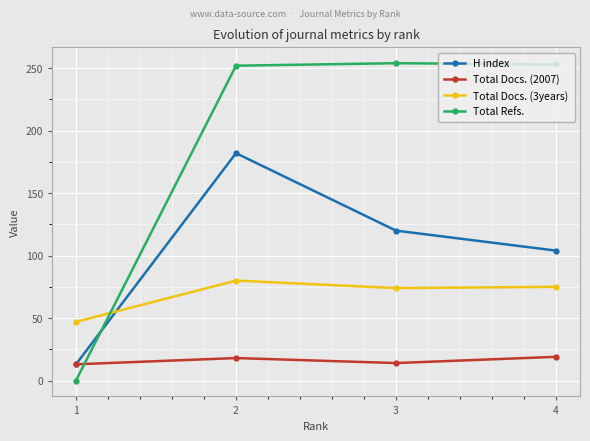

How many lines are shown in the chart?

4